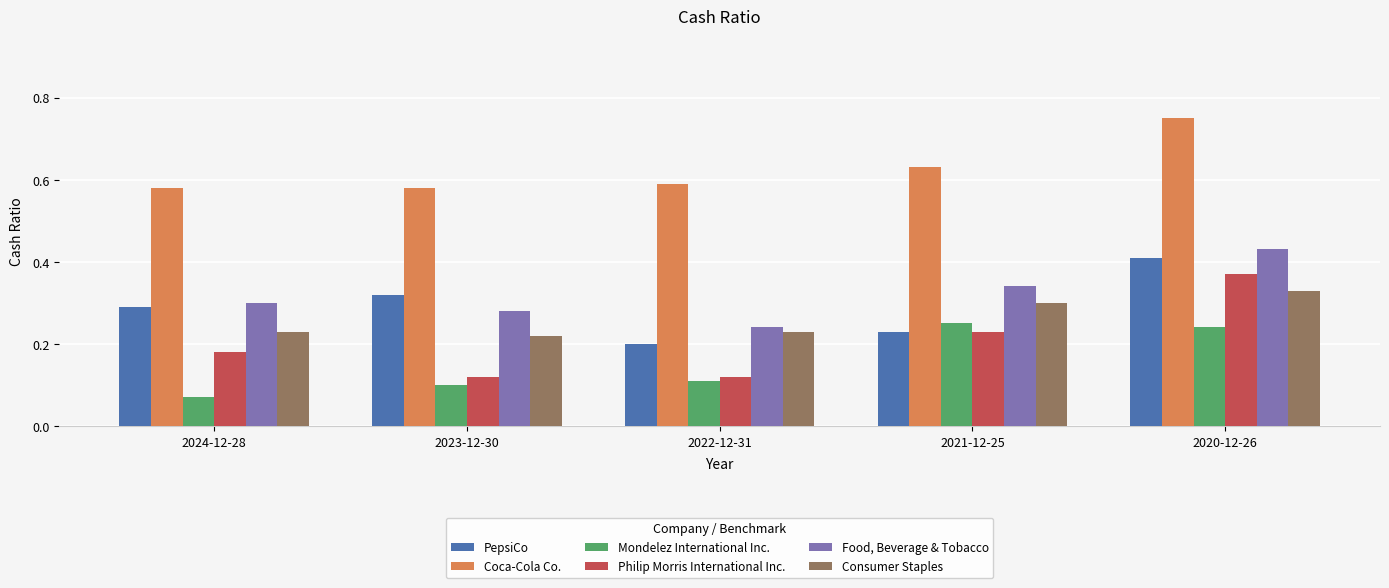

What is the sum of all Coca-Cola Co. values?

3.1